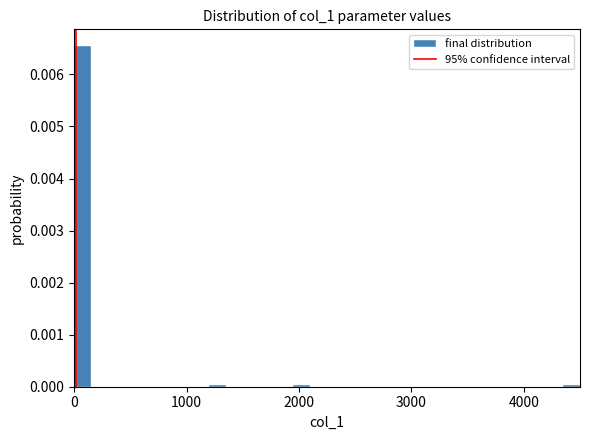

Read against the x-axis, roughly where is the centre of the tallest bar?

100